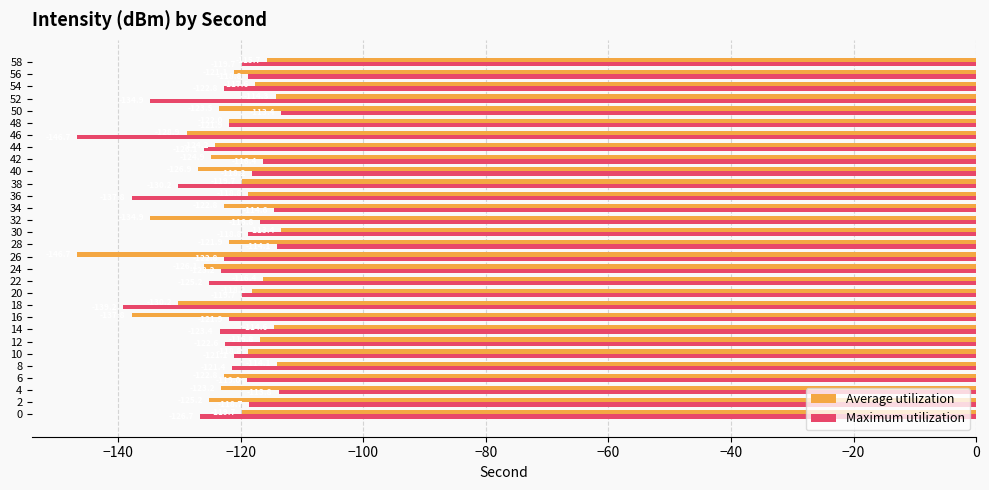

At which label is Maximum utilization closest to -130?

38